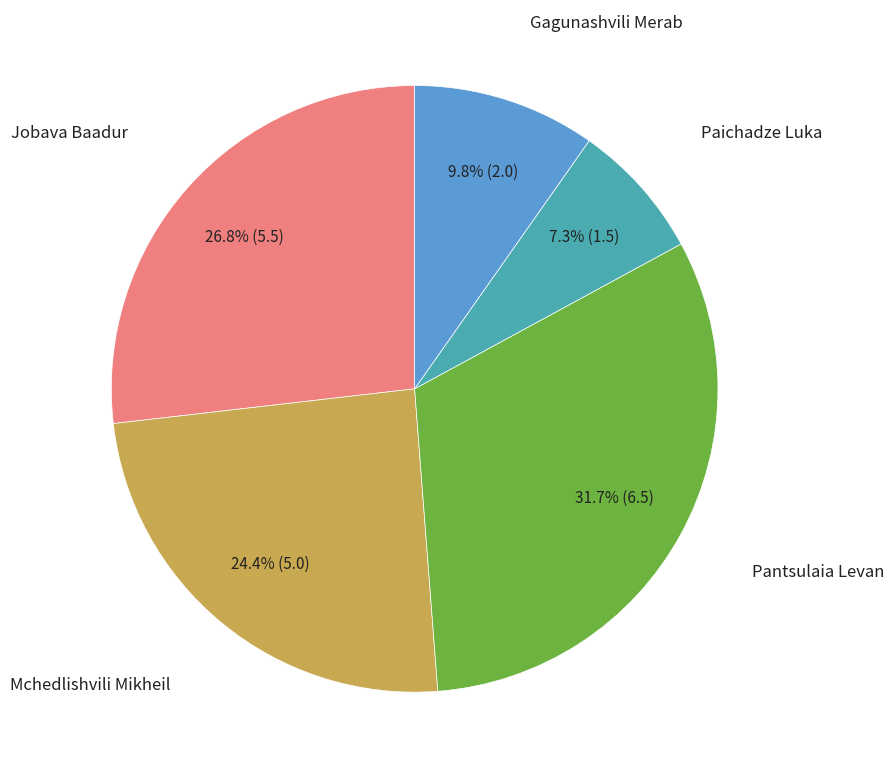

Is there any slice that represents more than half of the pie?

No